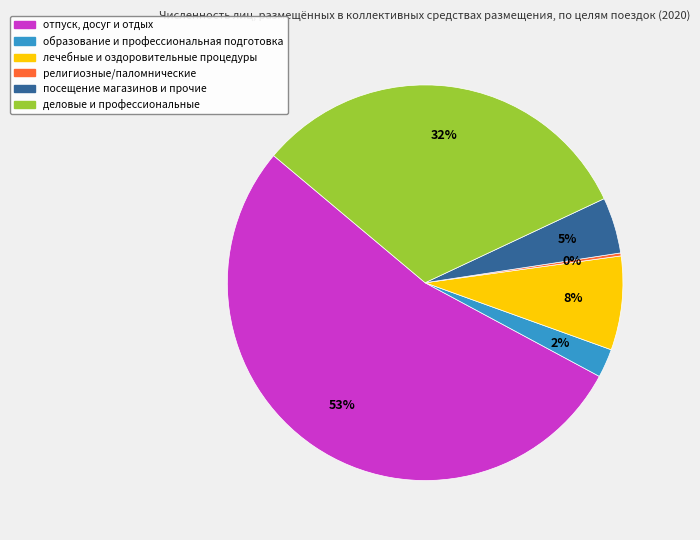

To the nearest percent, what is the average slice percentage?

17%